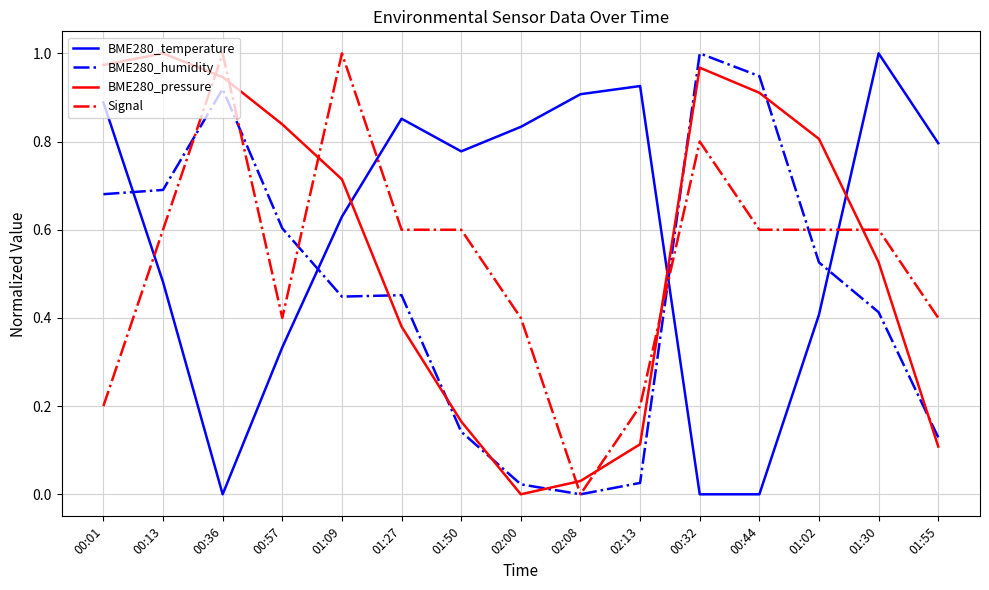

How many interior local valleys does the BME280_pressure series have?

1